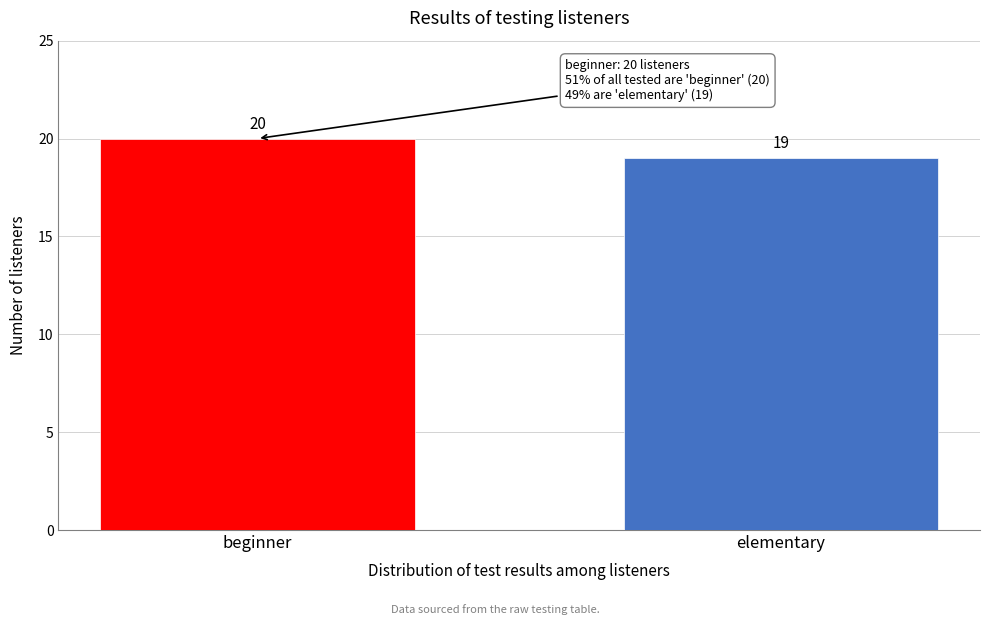

Reading left to right, what are all the values shown in this chart?

20	19